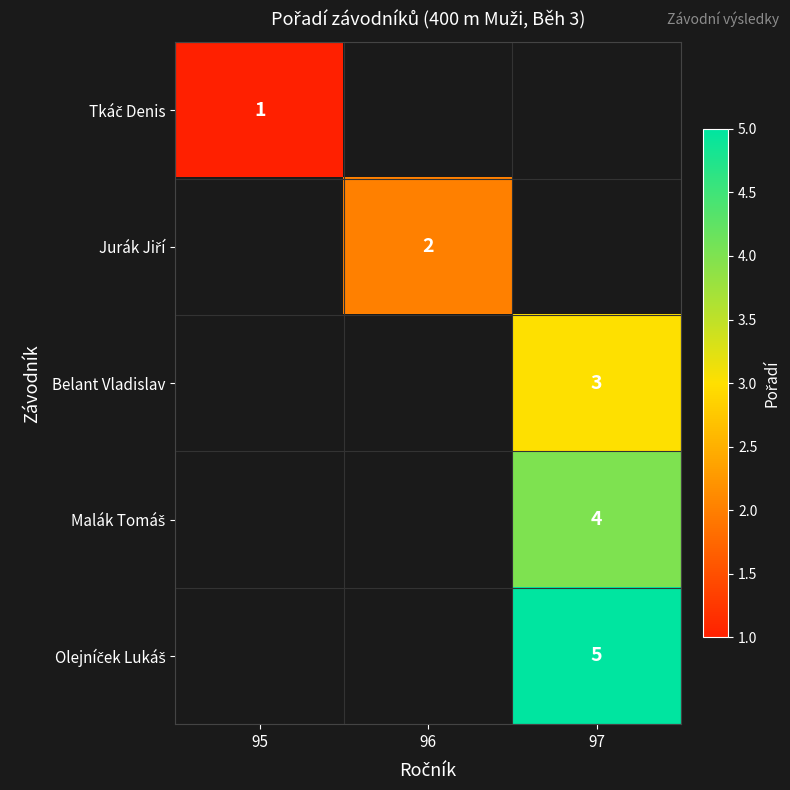

What is the minimum value shown in the chart?

1.0